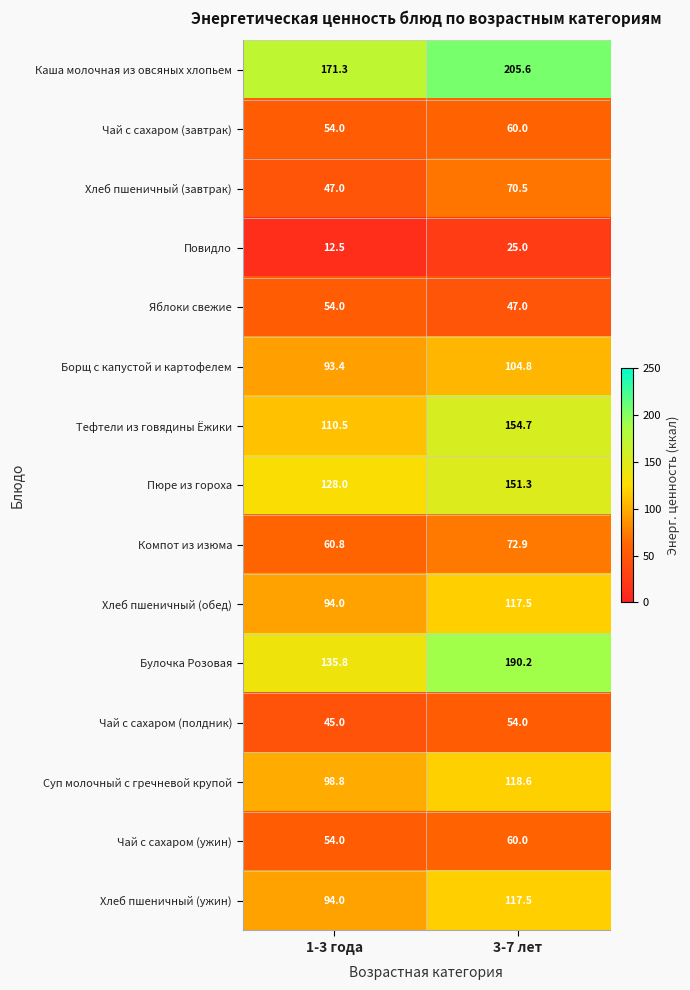

Which series changed the most between 1-3 года and 3-7 лет?

Булочка Розовая